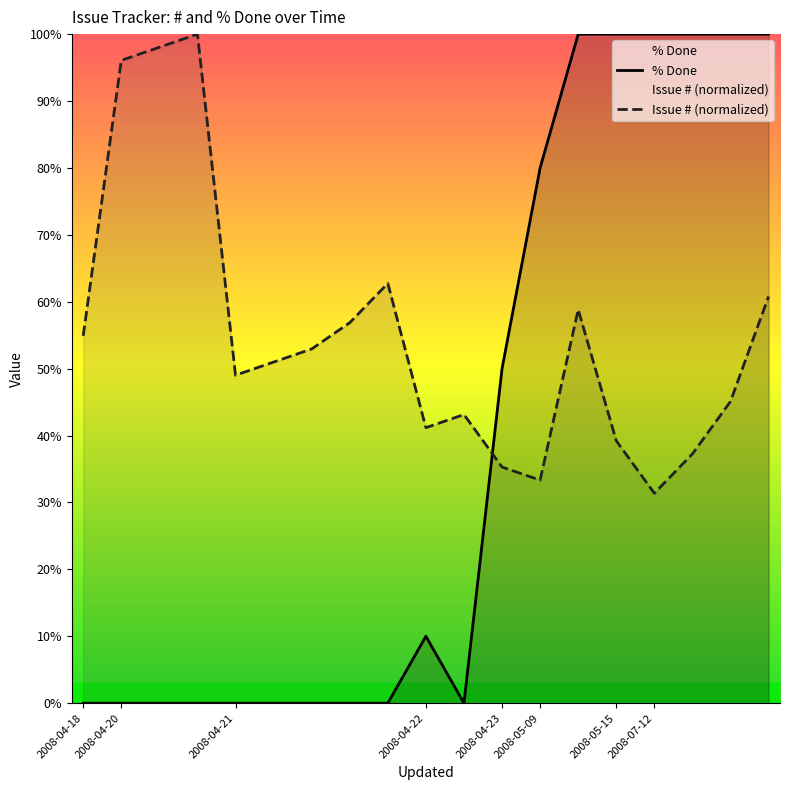

What is the minimum value for Issue # (normalized)?

31.4